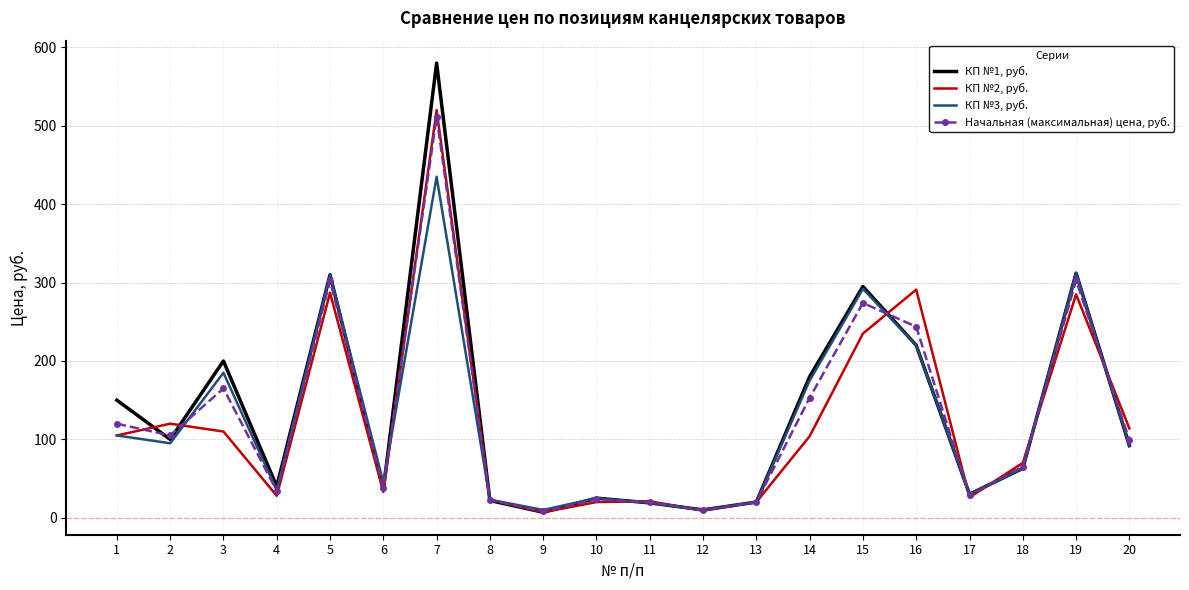

Is the value of КП №1, руб. at 20 greater than the value of КП №2, руб. at 5?

No